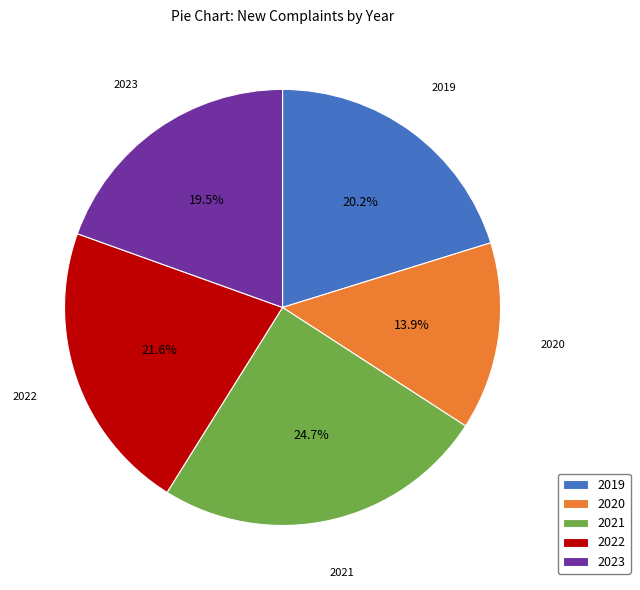

Combined, do 2019 and 2021 account for over 50%?

No